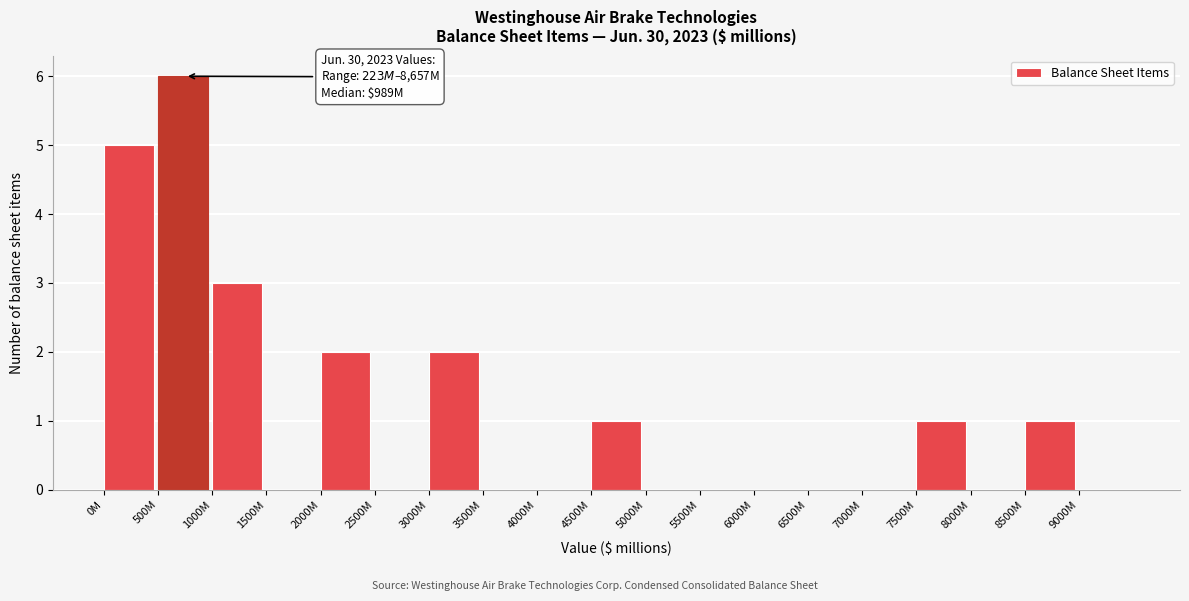

Reading left to right, what are all the values shown in this chart?

0M=5	500M=6	1000M=3	1500M=0	2000M=2	2500M=0	3000M=2	3500M=0	4000M=0	4500M=1	5000M=0	5500M=0	6000M=0	6500M=0	7000M=0	7500M=1	8000M=0	8500M=1	9000M=0